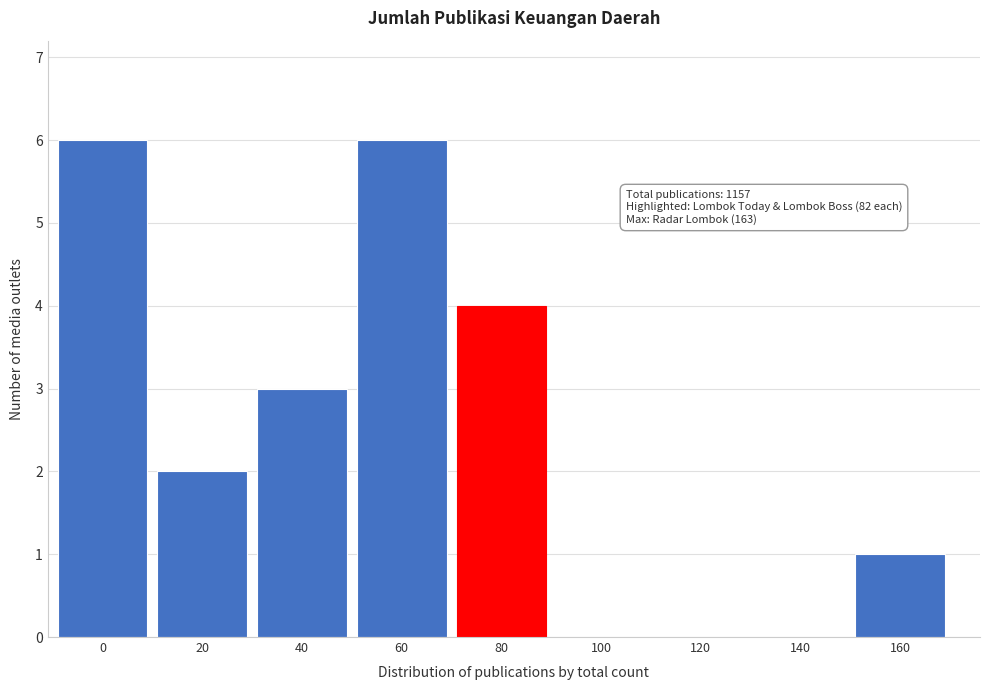

Reading left to right, transcribe all the data shown in this chart.

0=6	20=2	40=3	60=6	80=4	100=0	120=0	140=0	160=1